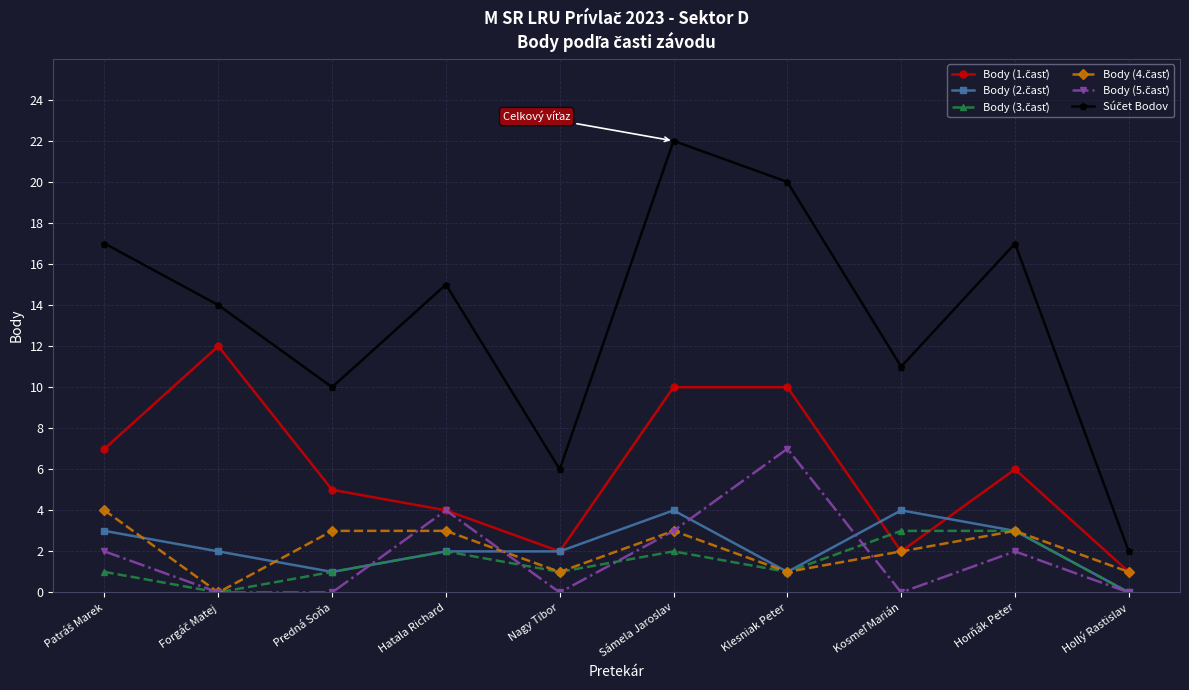

What is the label of the 7th point from the right?

Hatala Richard